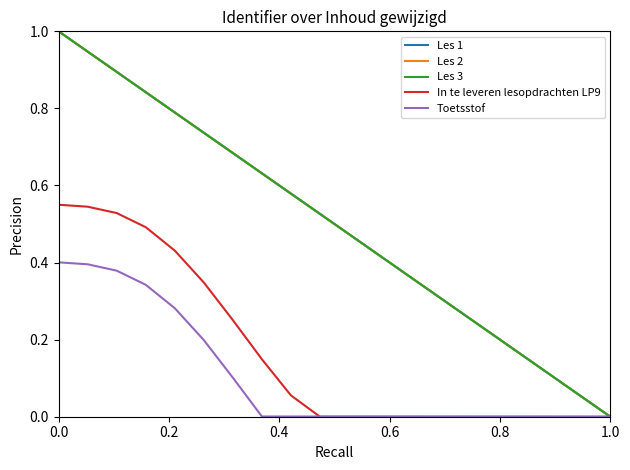

How many lines are shown in the chart?

5